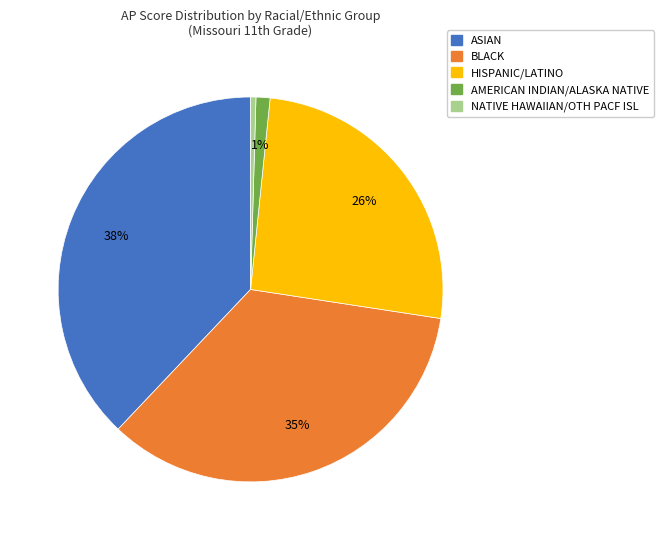

Is the sum of HISPANIC/LATINO and ASIAN greater than half?

Yes